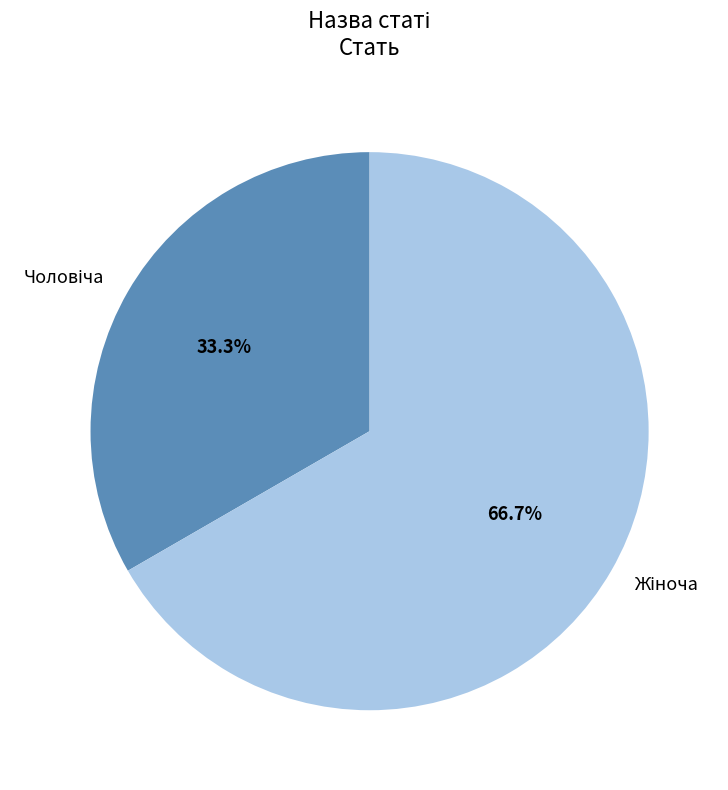

Does any single category account for the majority?

Yes